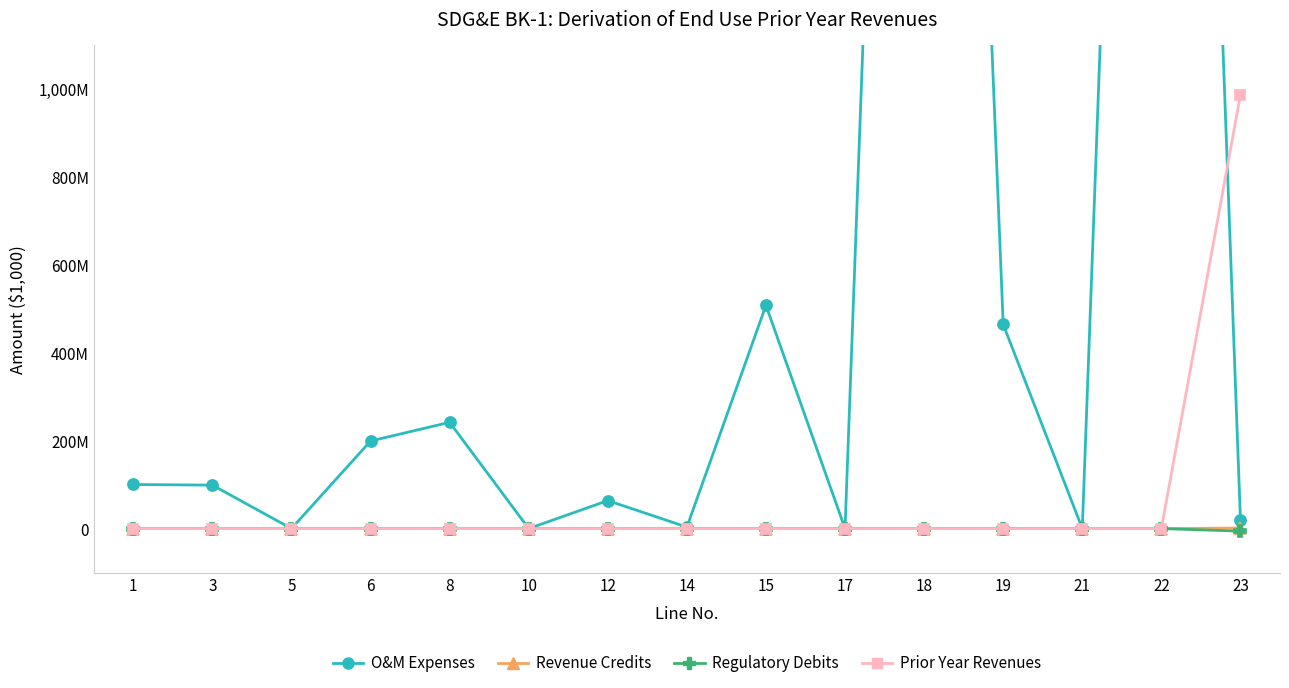

At which label is Regulatory Debits closest to -2887?

1